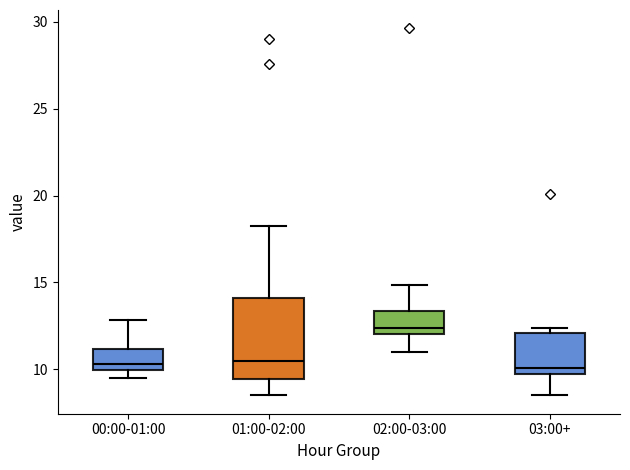

Comparing the boxes themselves (not the whiskers), which one is the tallest?

01:00-02:00